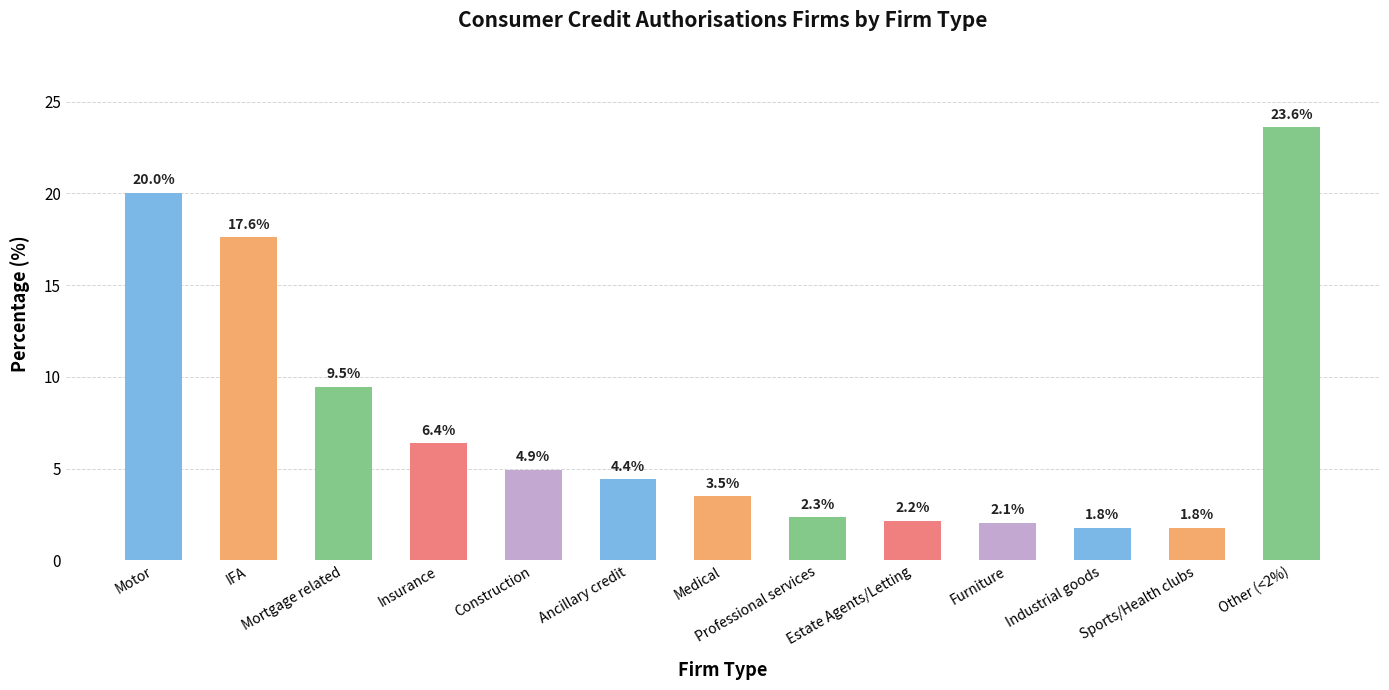

Are the bars grouped side by side (vs. stacked)?

No